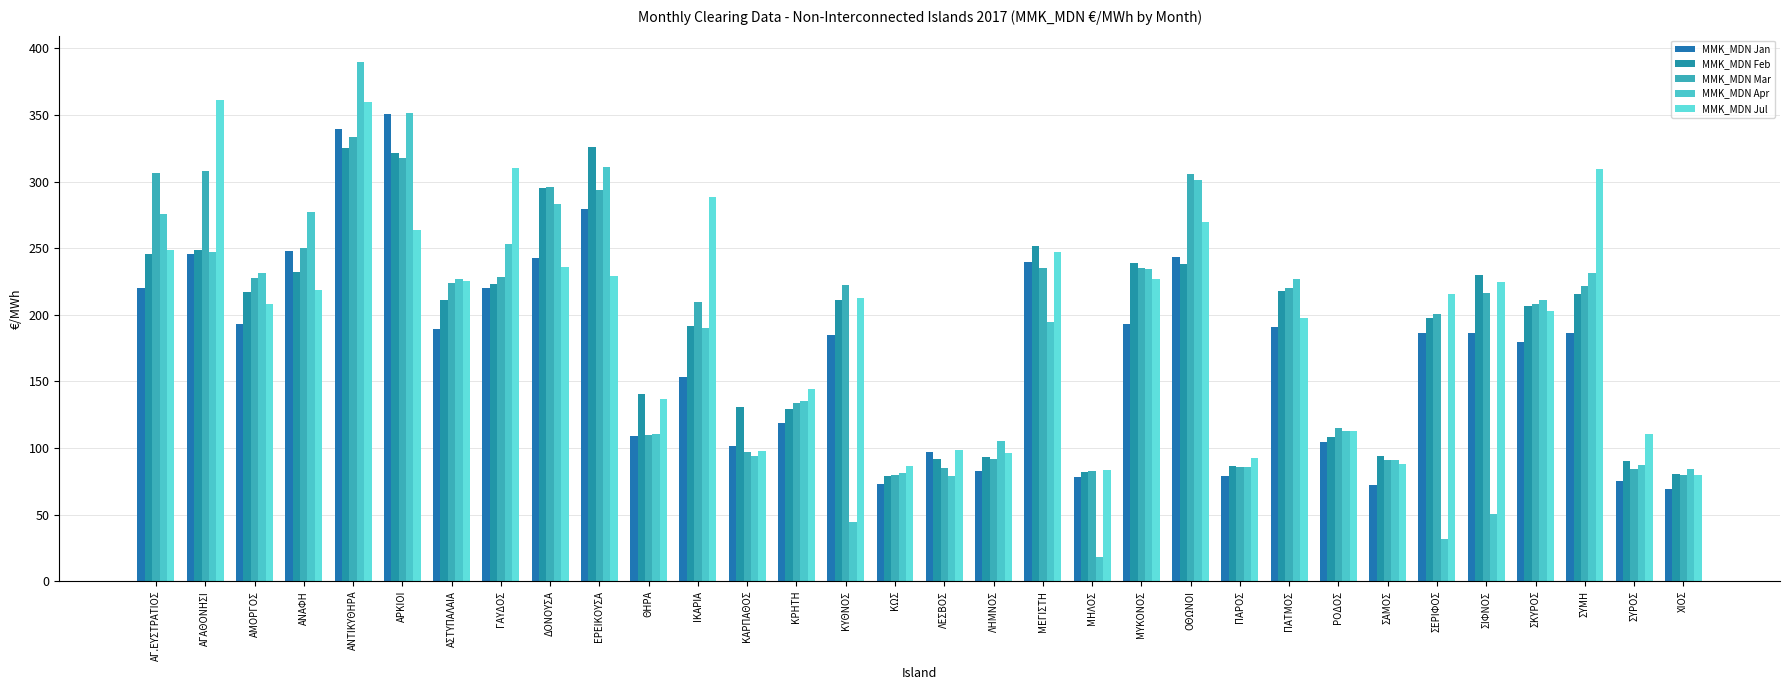

What is the sum of the MMK_MDN Jan values at ΣΥΡΟΣ and ΚΥΘΝΟΣ?

259.8